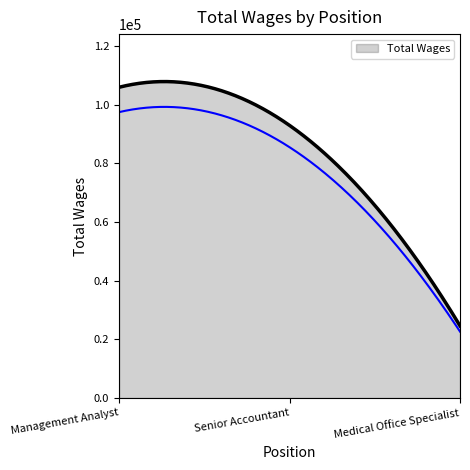

Rank the categories by value from lowest to highest.

Medical Office Specialist, Senior Accountant, Management Analyst